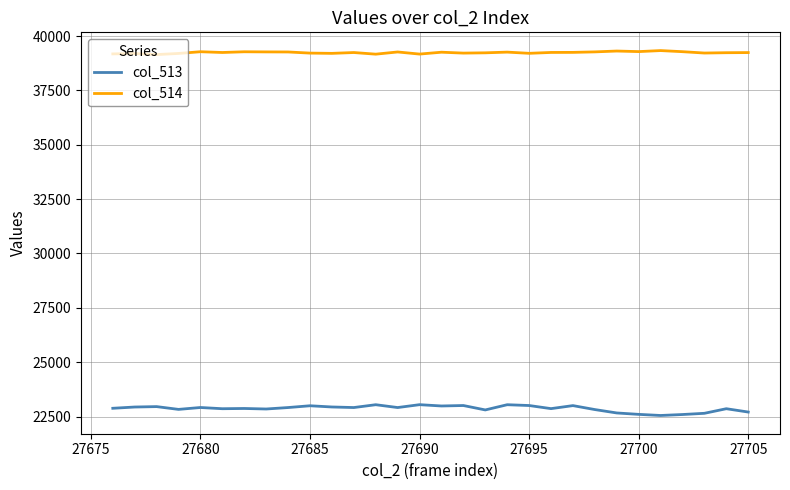

What is the difference between the maximum and minimum values in the col_513 series?

497